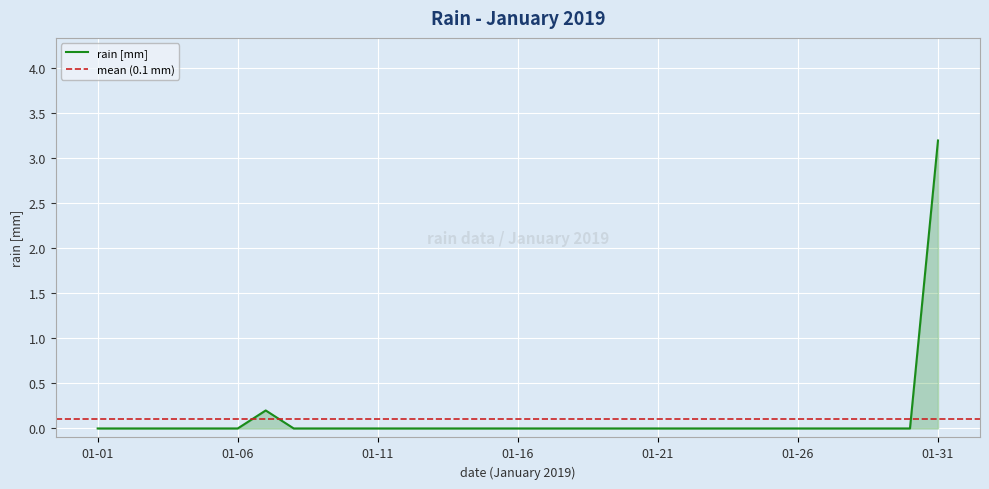

Which category has the highest value in the rain [mm] series?

01-31